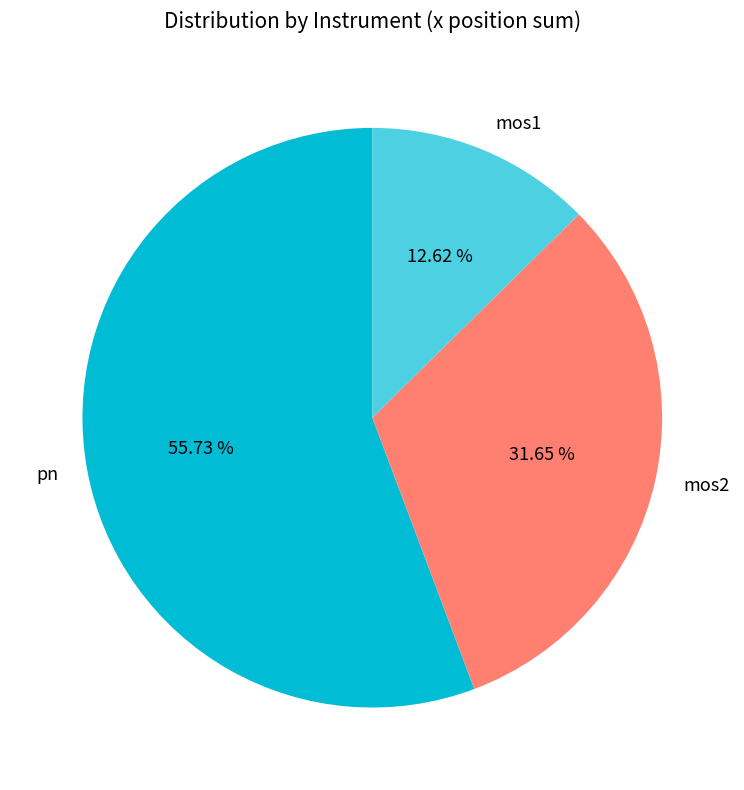

Is there a majority slice in this chart?

Yes